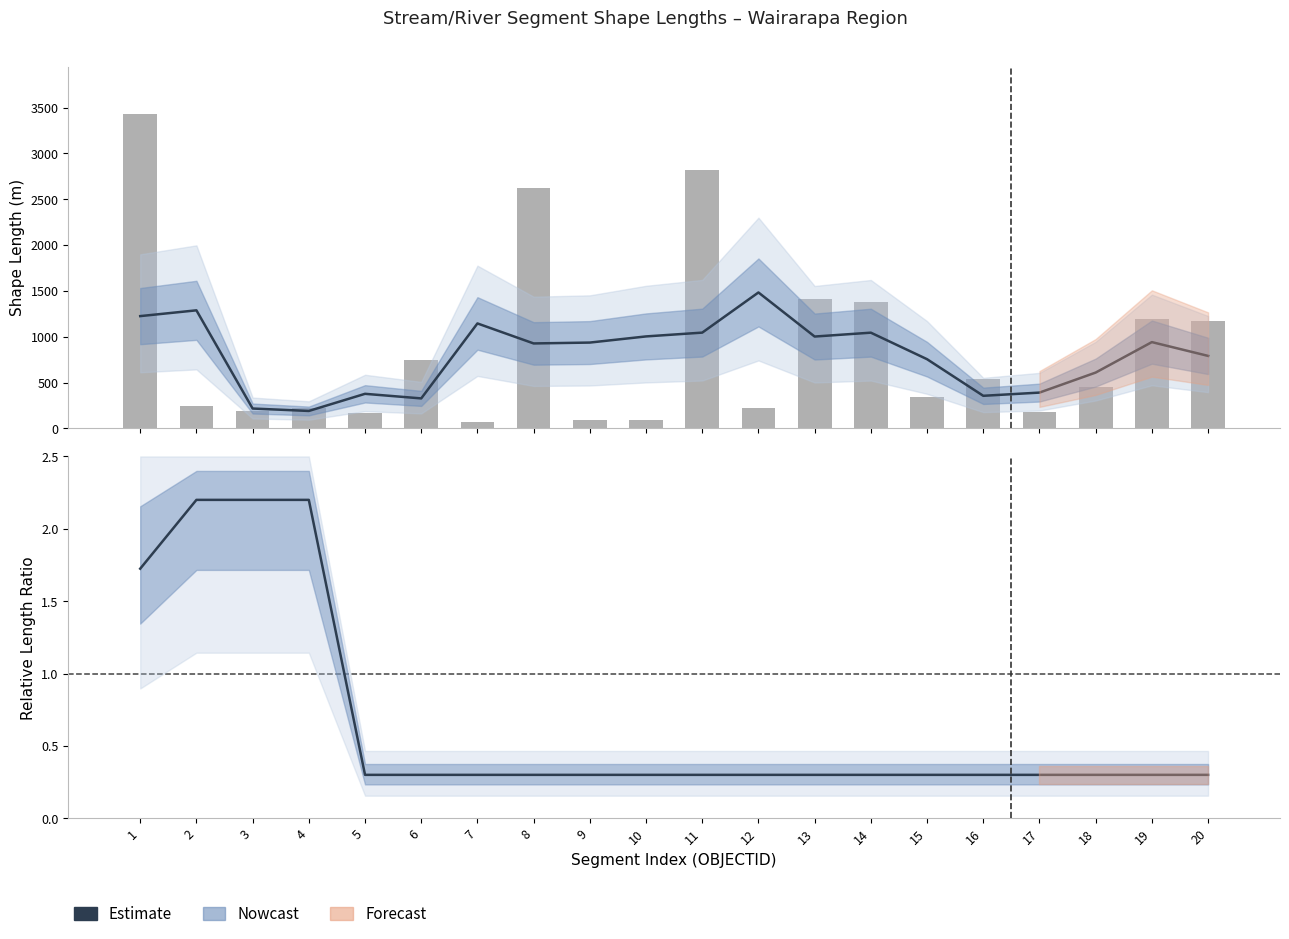

Reading left to right, transcribe all the data shown in this chart.

1=1.7	2=2.2	3=2.2	4=2.2	5=0.3	6=0.3	7=0.3	8=0.3	9=0.3	10=0.3	11=0.3	12=0.3	13=0.3	14=0.3	15=0.3	16=0.3	17=0.3	18=0.3	19=0.3	20=0.3